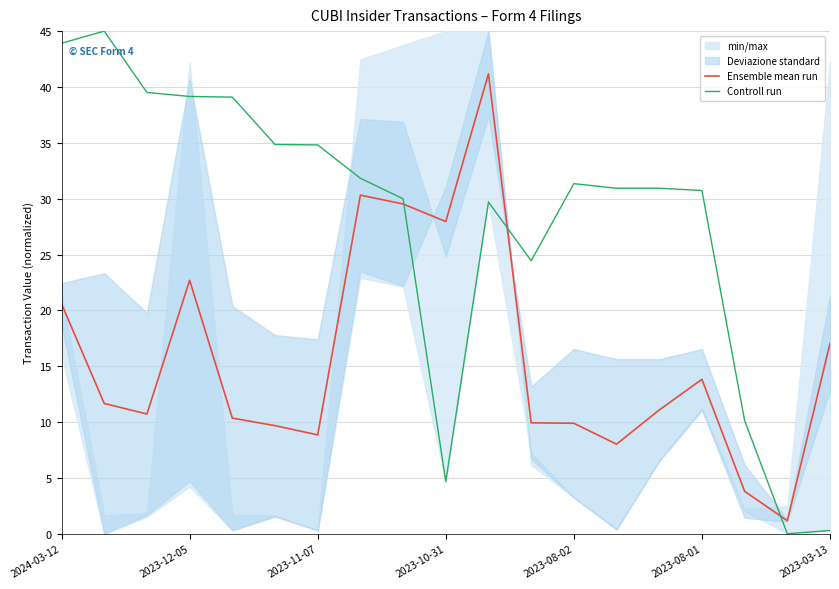

What is the value of the Controll run point at the 1st from the left?

43.9